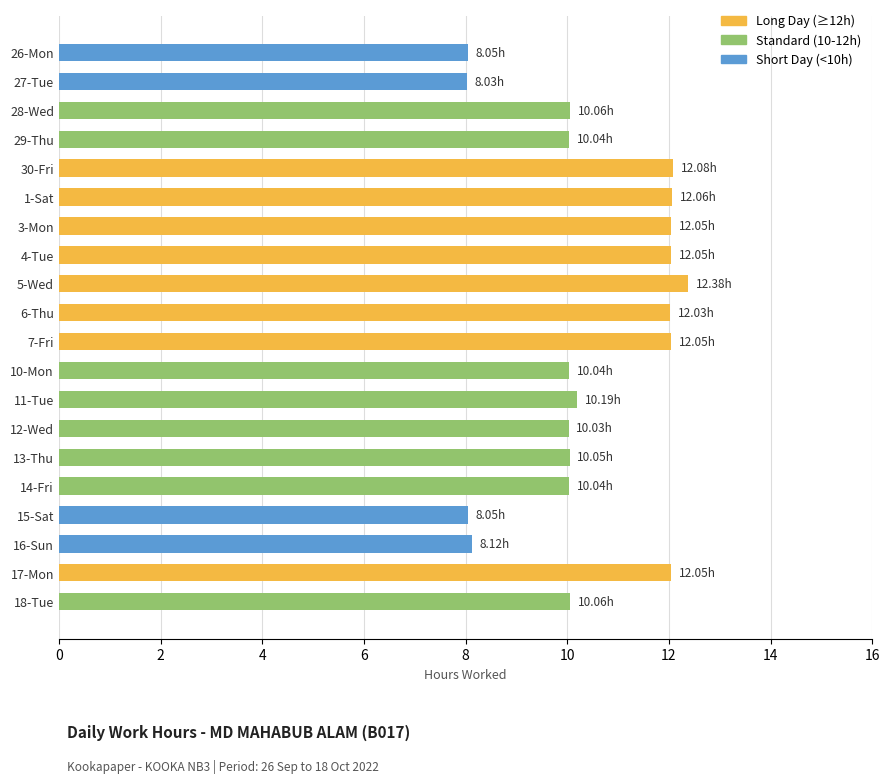

What is the sum of the values at 10-Mon and 6-Thu?

22.1